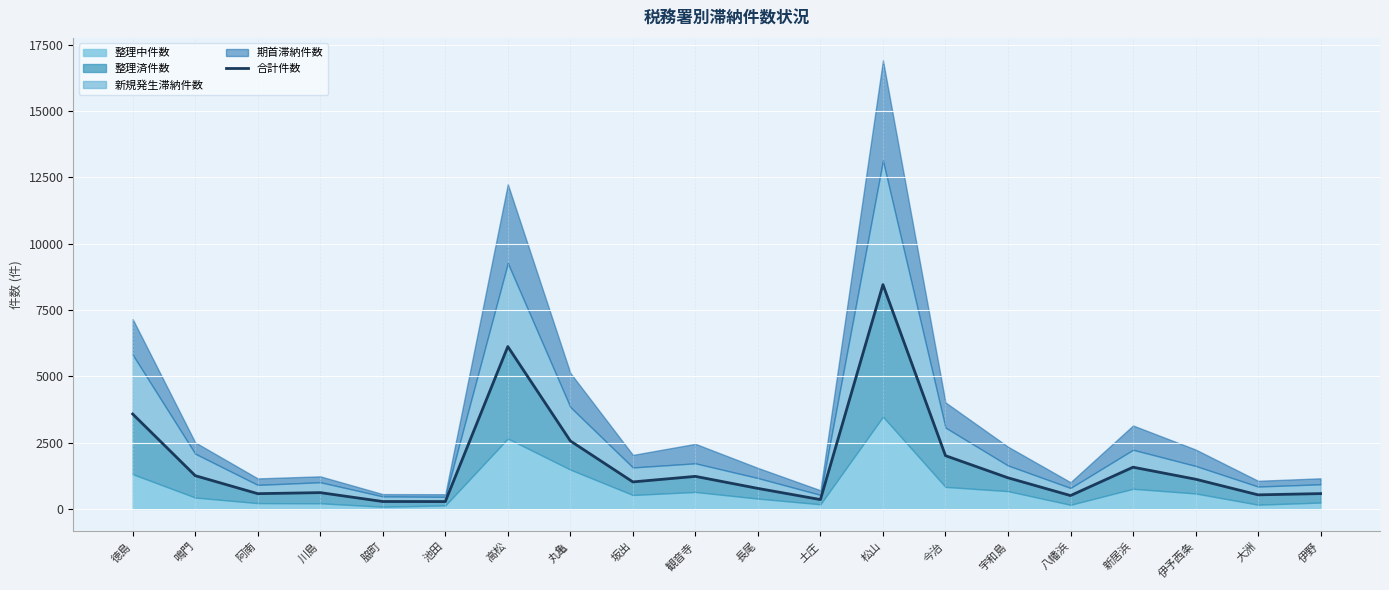

List the labels in order of value, largest first.

松山, 高松, 徳島, 丸亀, 今治, 新居浜, 鳴門, 観音寺, 宇和島, 伊予西条, 坂出, 長尾, 川島, 伊野, 阿南, 大洲, 八幡浜, 土庄, 脇町, 池田